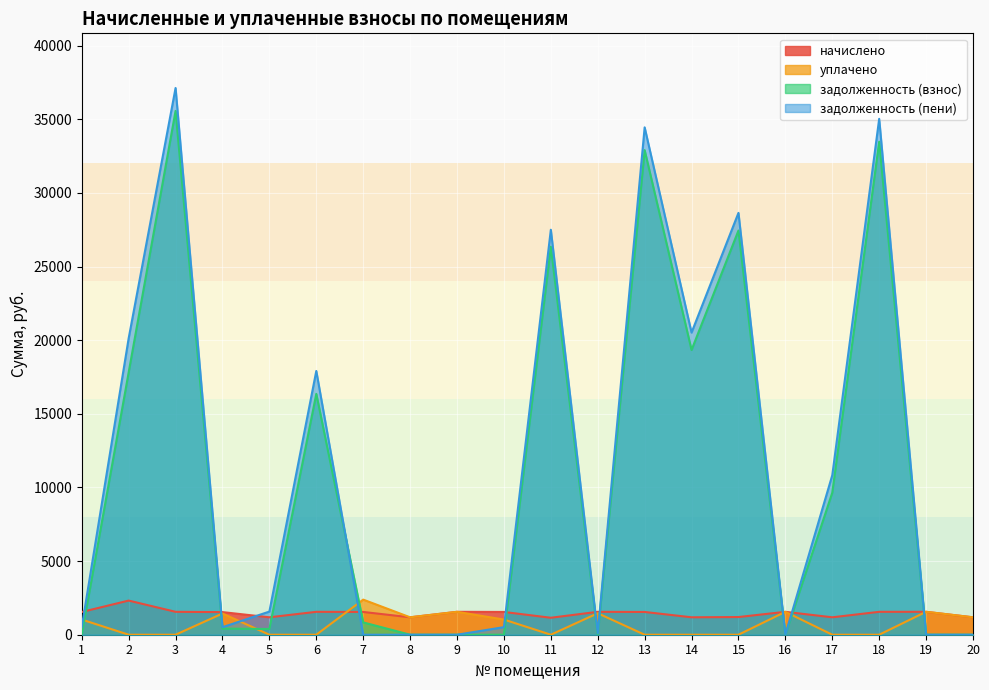

At which label does начислено first exceed 1545?

2